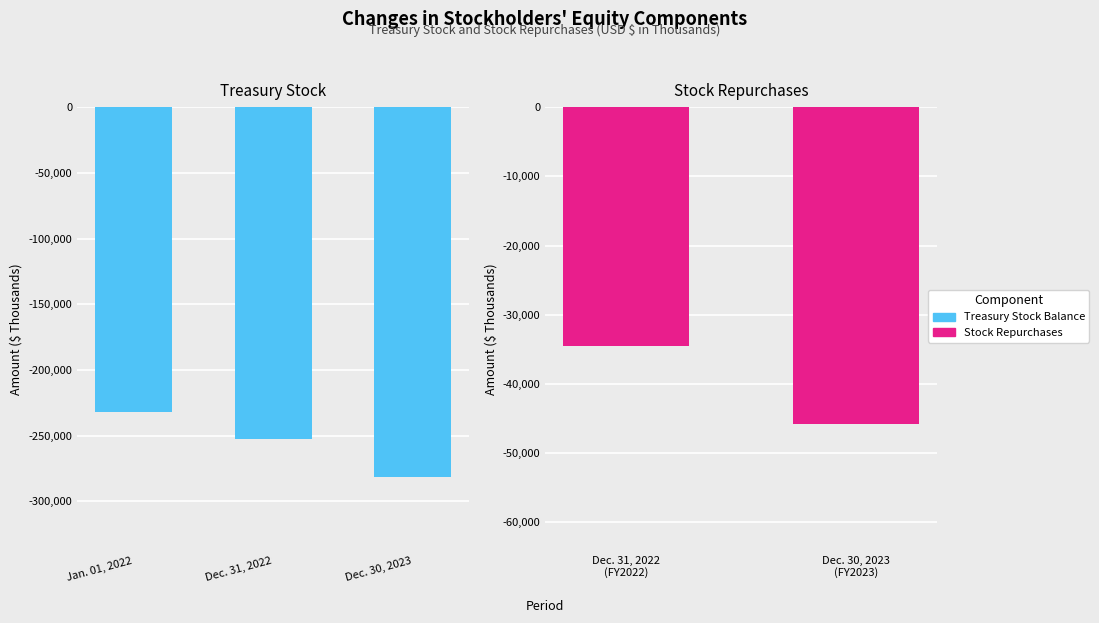

The chart shows a value of -399432 at Dec. 30, 2023. True or false?

False